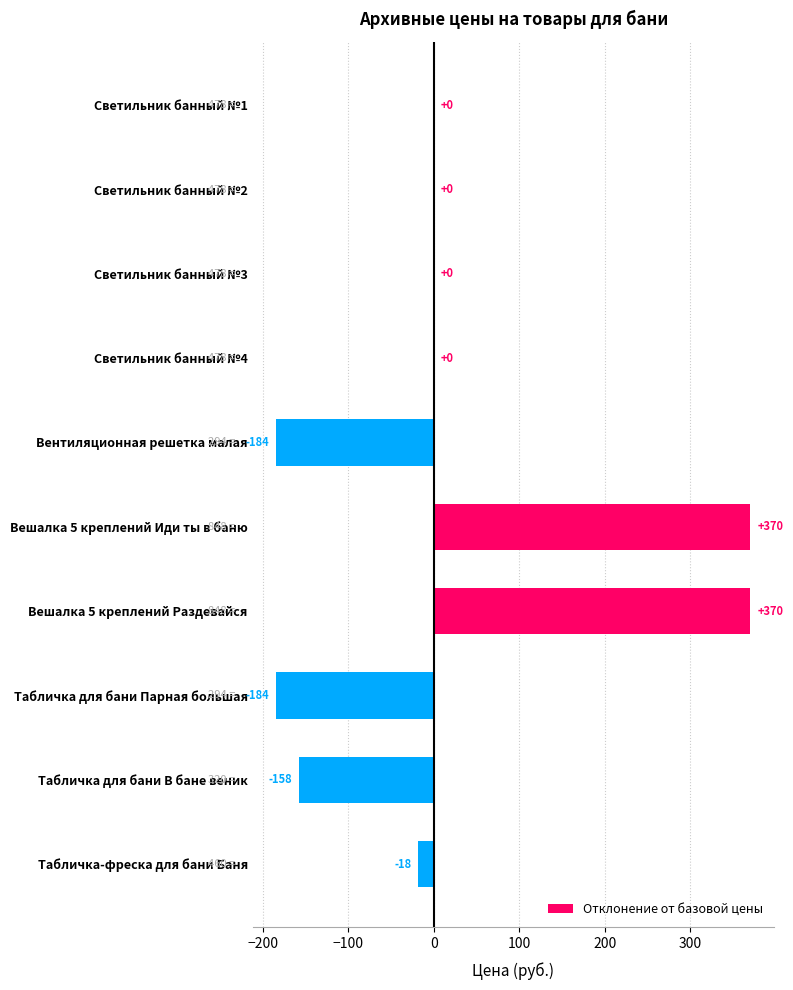

How many distinct data groups are displayed?

1